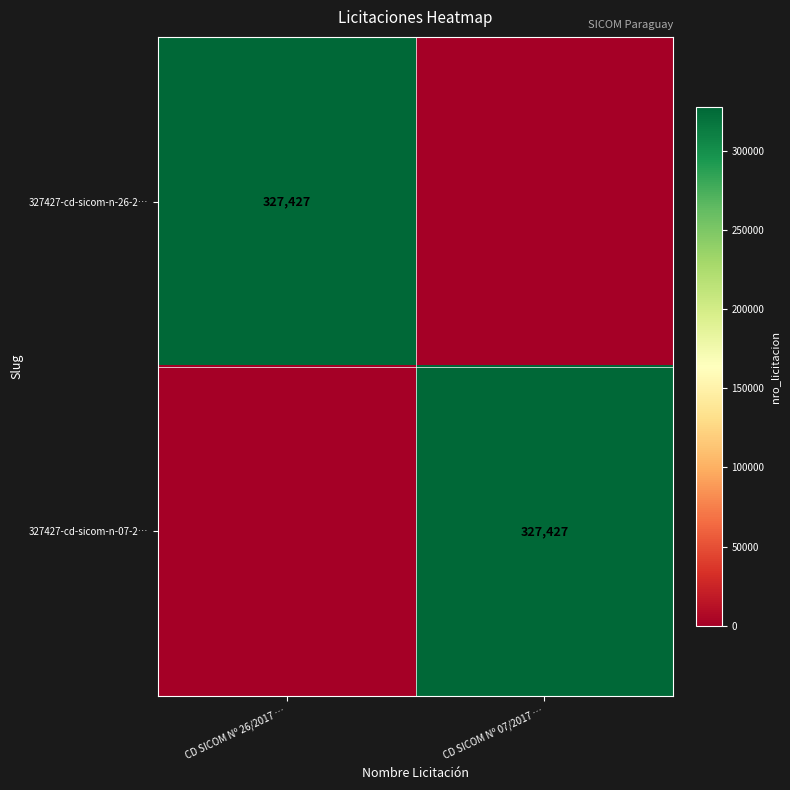

Which category has the lowest value across all series?

CD SICOM Nº 07/2017 …